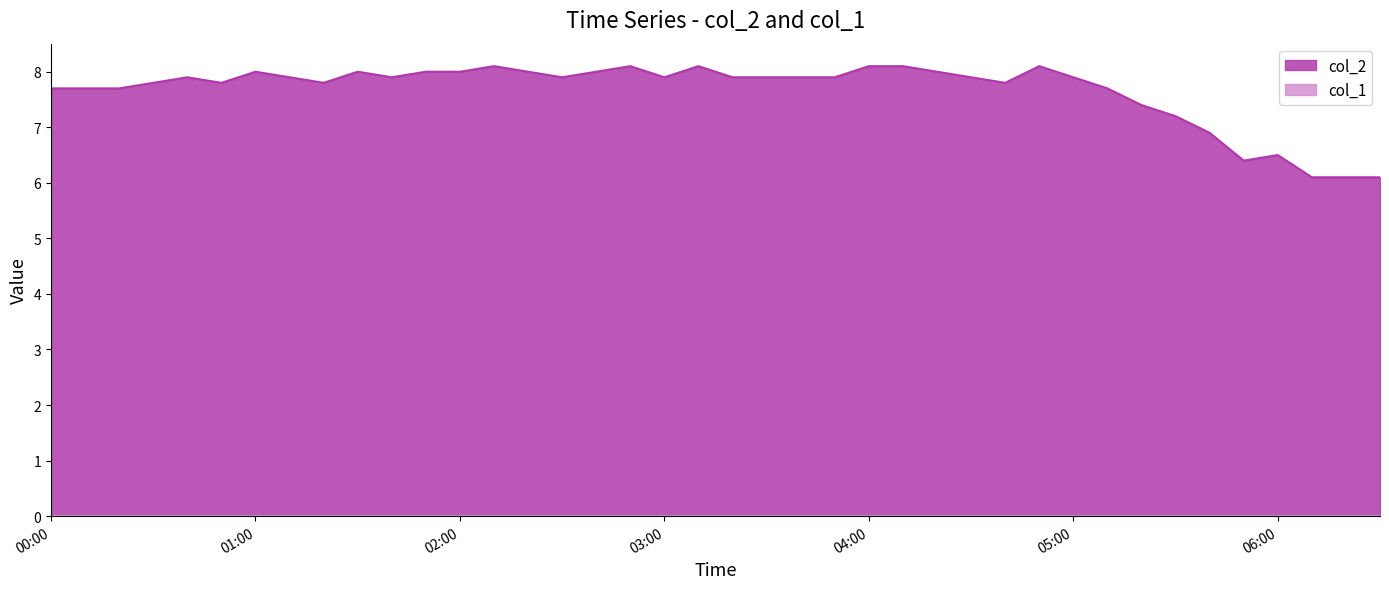

Is it true that the value at 2023/11/27 00:40:00 is 7.9?

True